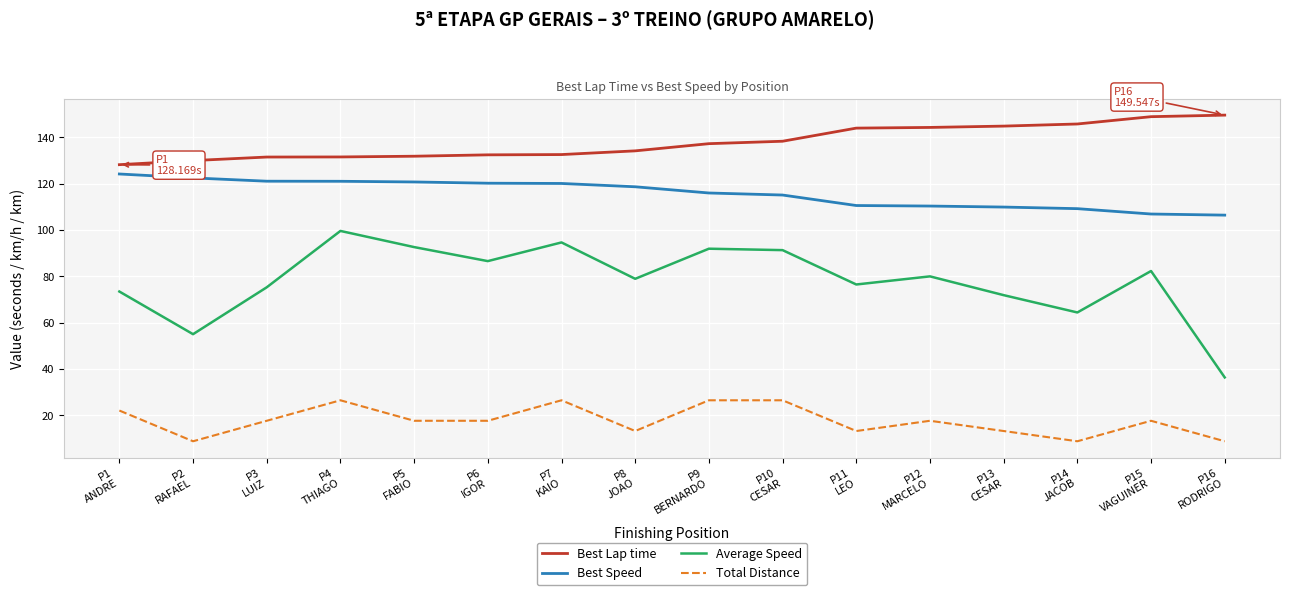

The value of Total Distance at P9
BERNARDO is 44.3. True or false?

False